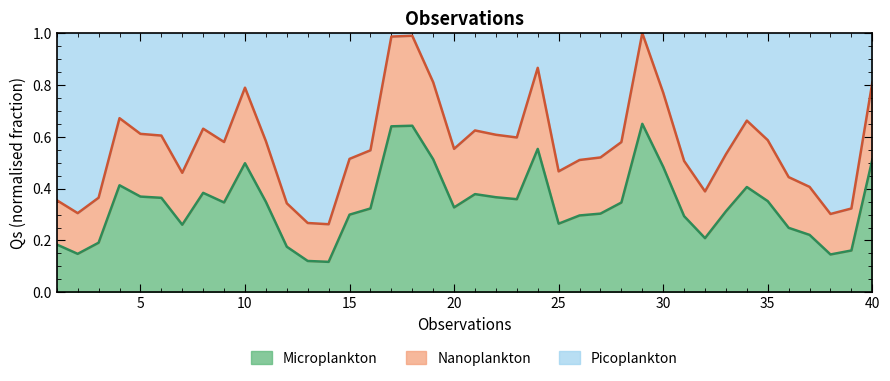

Reading left to right, extract all data points from this chart.

1=0.2	2=0.1	3=0.2	4=0.4	5=0.4	6=0.4	7=0.3	8=0.4	9=0.3	10=0.5	11=0.3	12=0.2	13=0.1	14=0.1	15=0.3	16=0.3	17=0.6	18=0.6	19=0.5	20=0.3	21=0.4	22=0.4	23=0.4	24=0.6	25=0.3	26=0.3	27=0.3	28=0.3	29=0.7	30=0.5	31=0.3	32=0.2	33=0.3	34=0.4	35=0.4	36=0.2	37=0.2	38=0.1	39=0.2	40=0.5